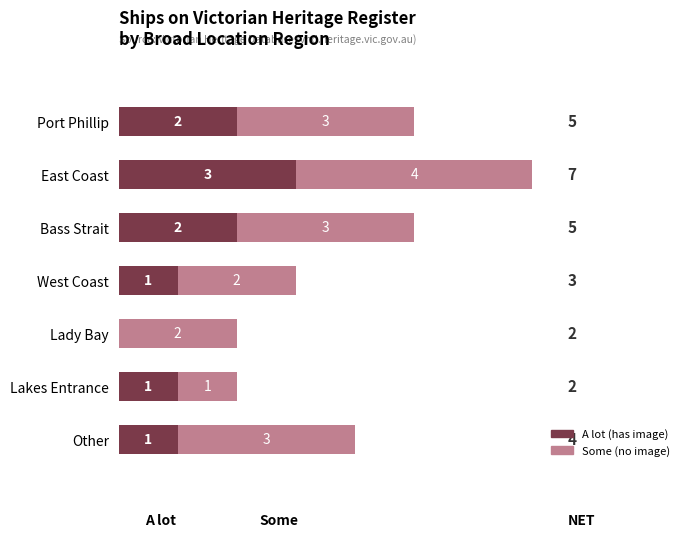

At which category is the sum across all series the highest?

East Coast